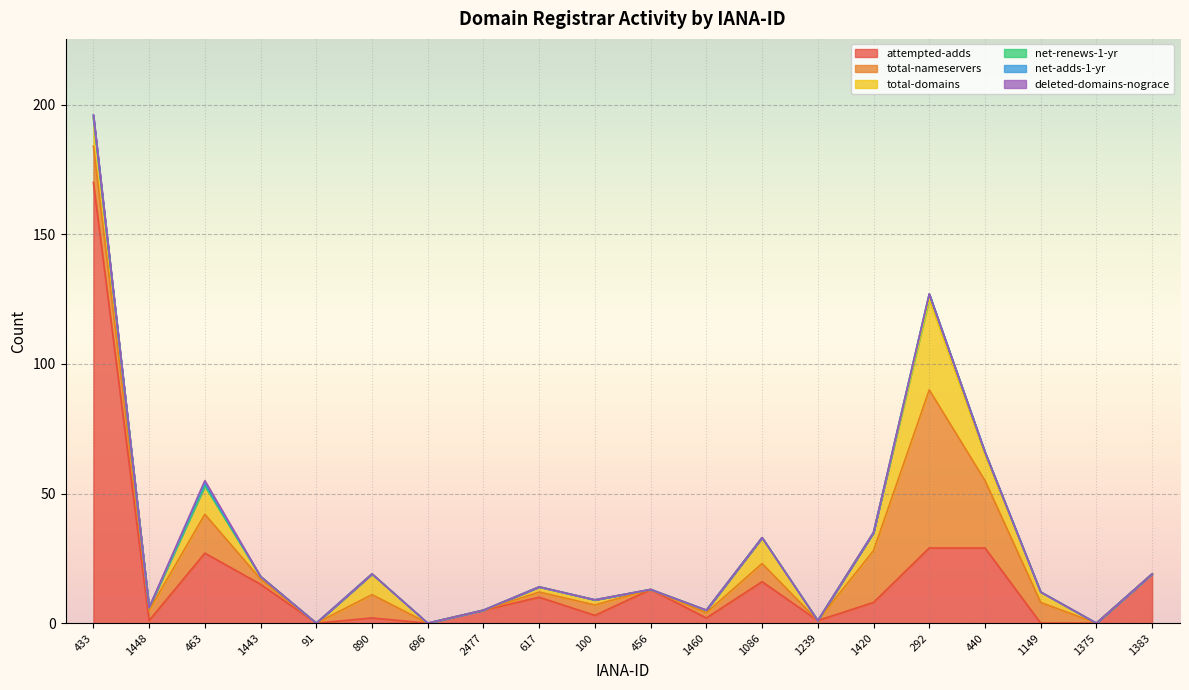

What is the difference between the maximum and minimum values in the total-nameservers series?

61